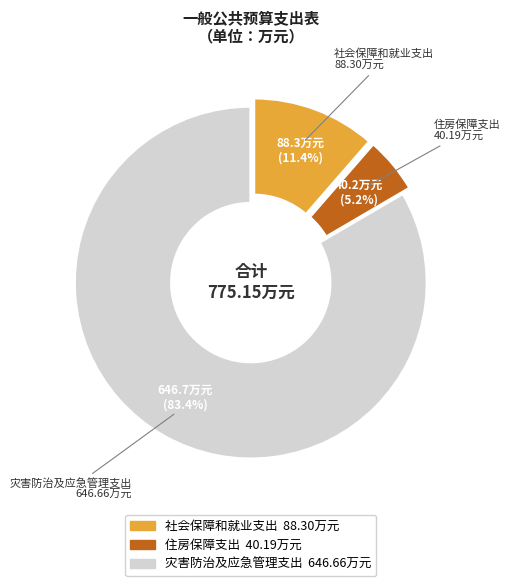

To the nearest percent, what is the average slice percentage?

33%